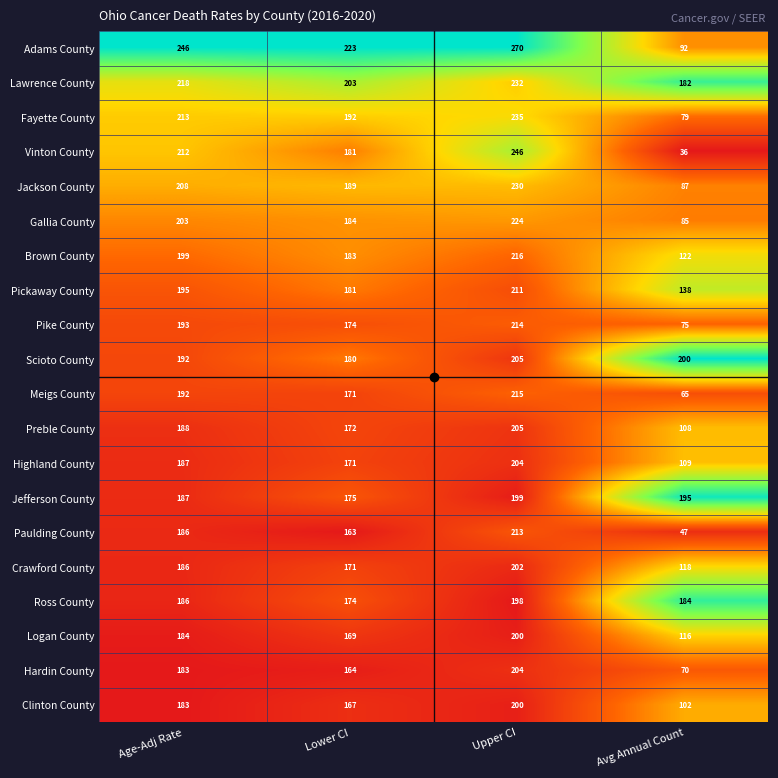

What is the maximum value for Adams County?

270